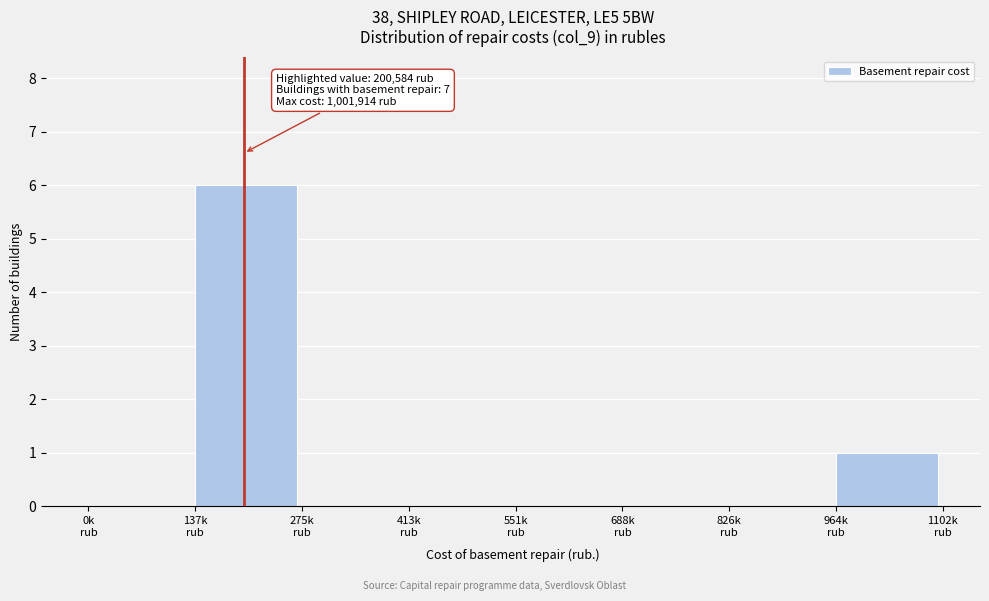

What is the maximum value shown in the chart?

6